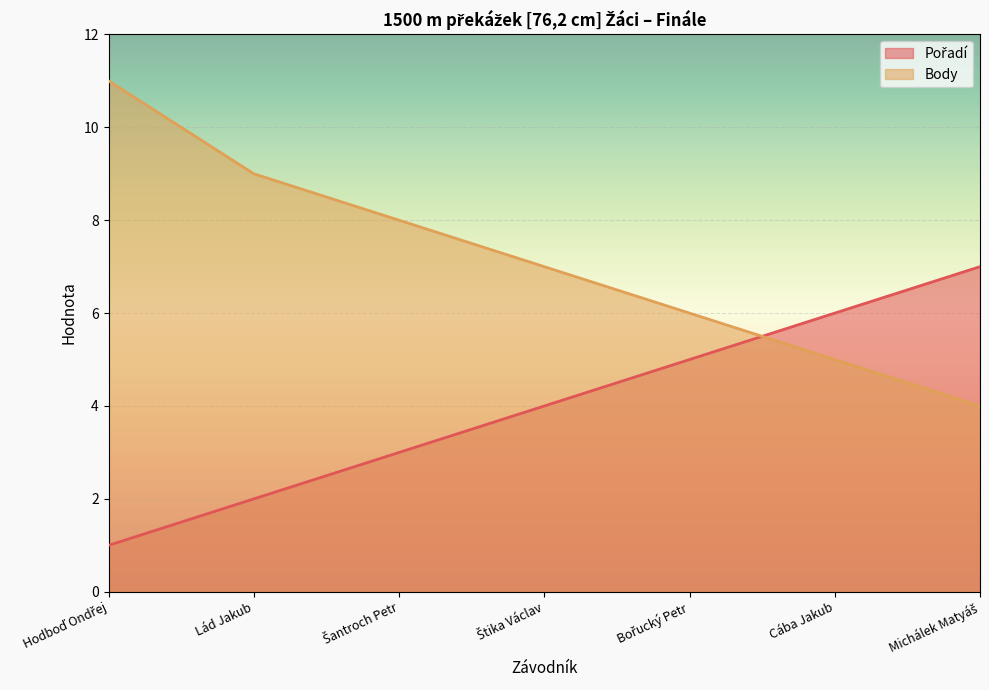

True or false: Body has a value of 9 at Lád Jakub.

True